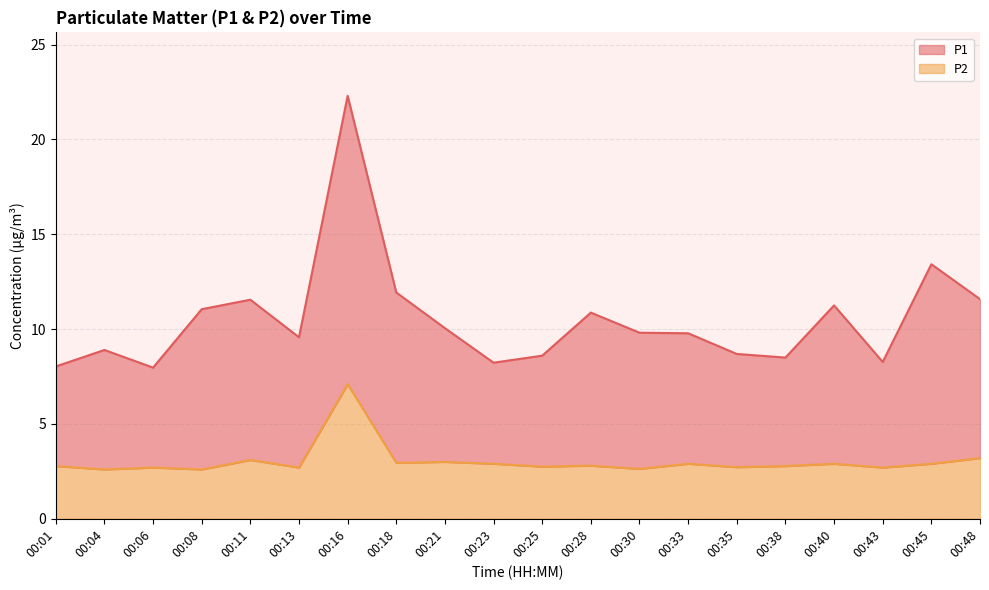

How many data points does each series have?

20